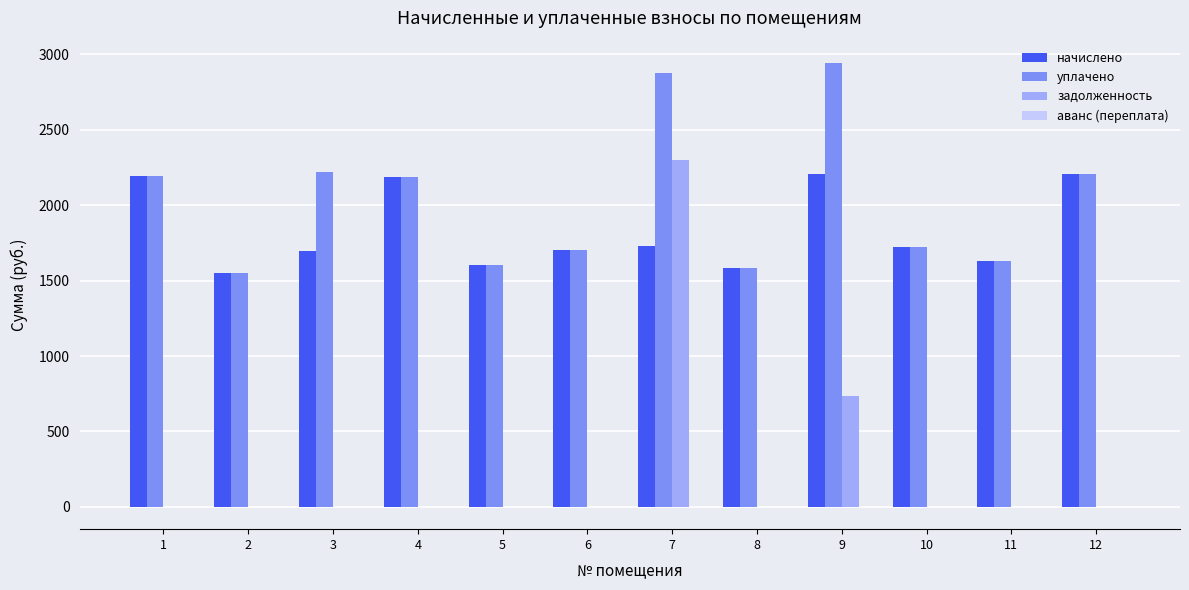

Which series changed the most between 2 and 9?

уплачено